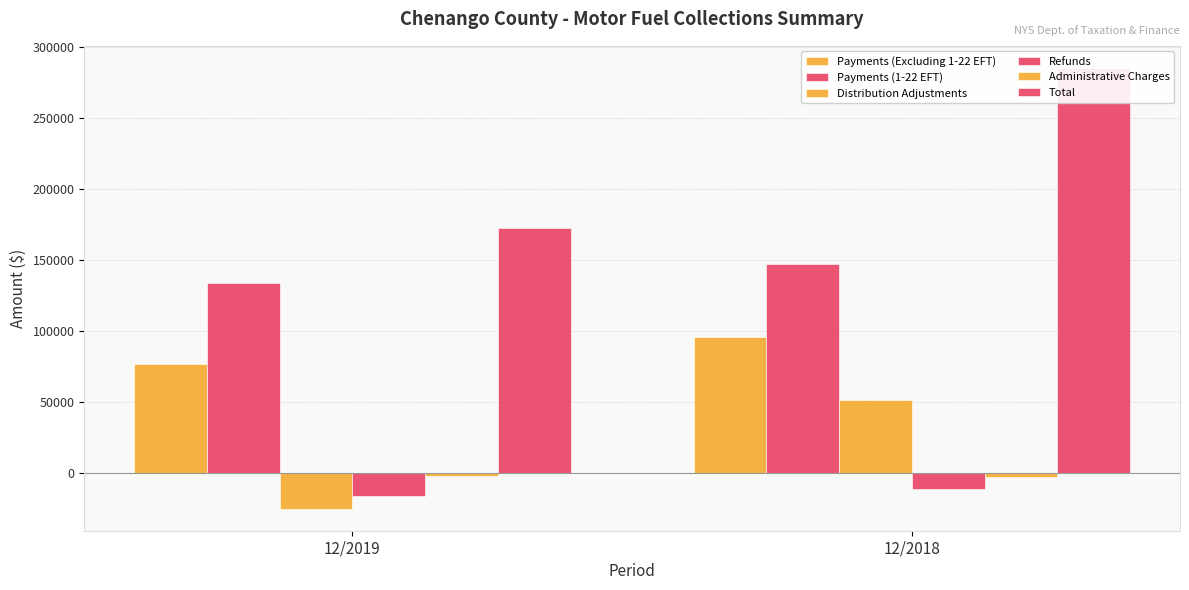

At how many categories does at least one series exceed 267776?

1